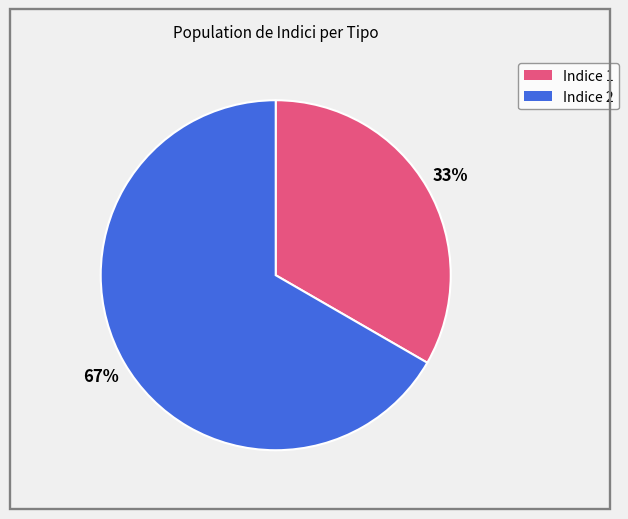

To the nearest percent, what is the average slice percentage?

50%